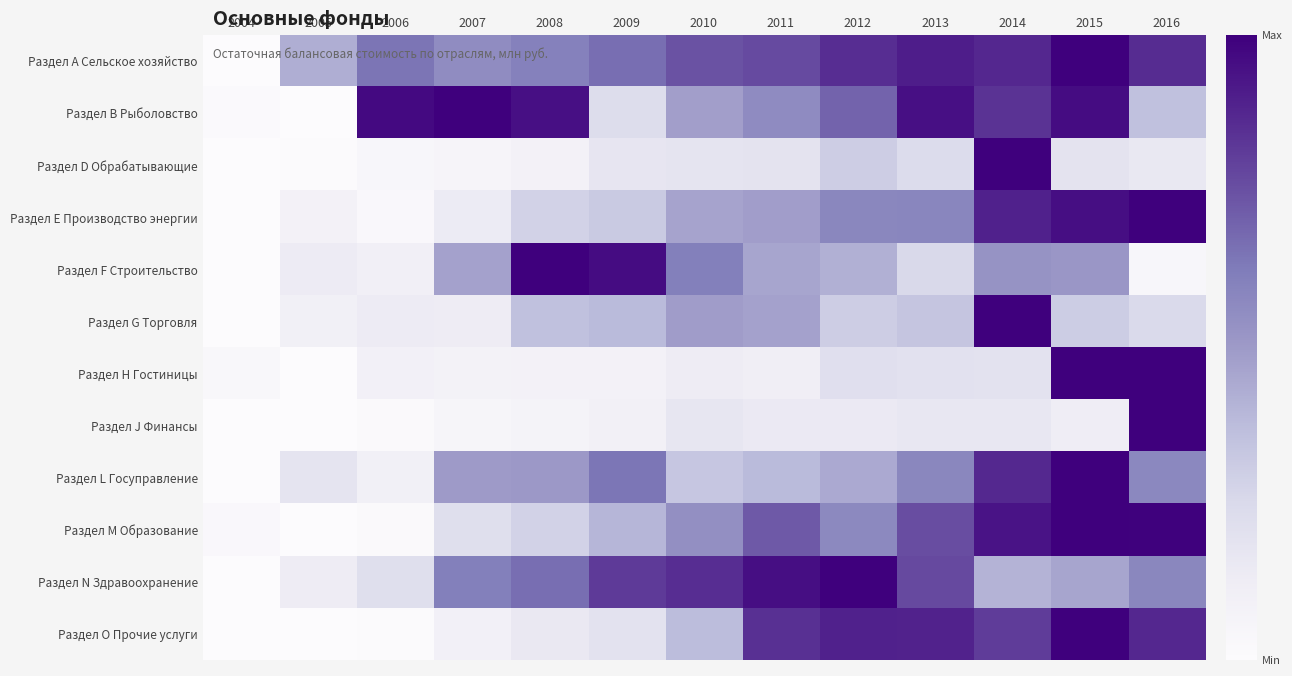

At which category is the sum across all series the highest?

2014